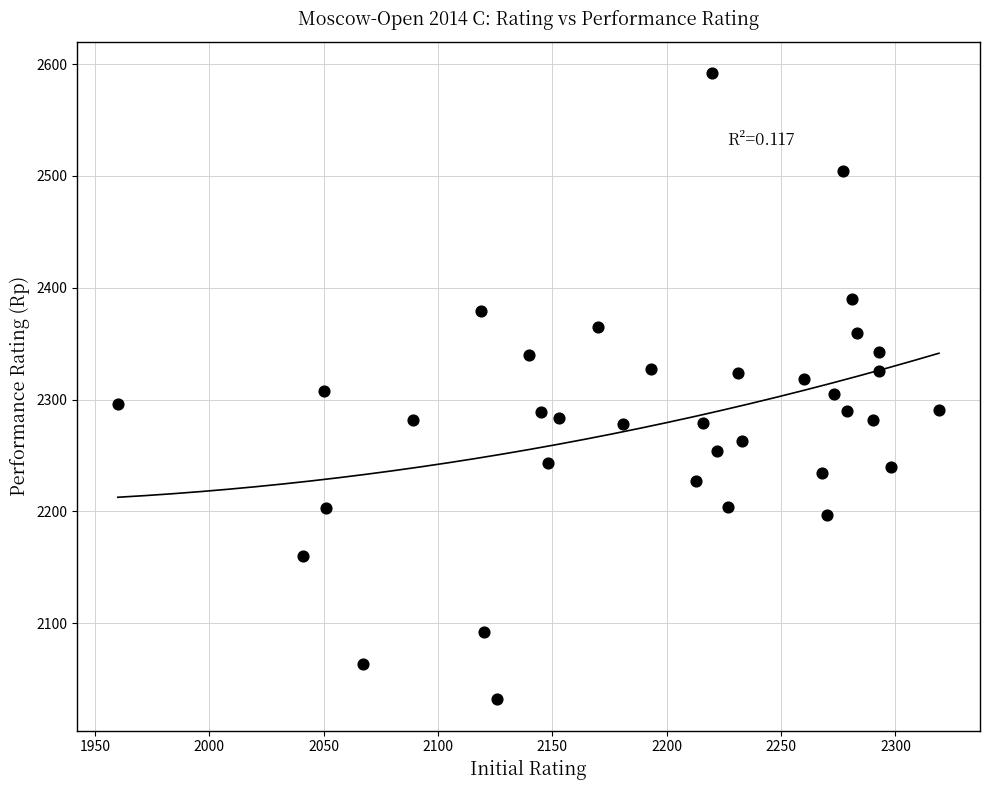

What is the range of X values (max minus min)?

359